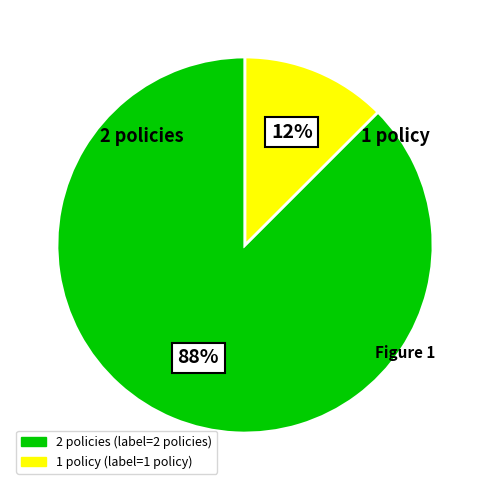

How many slices are in this pie chart?

2